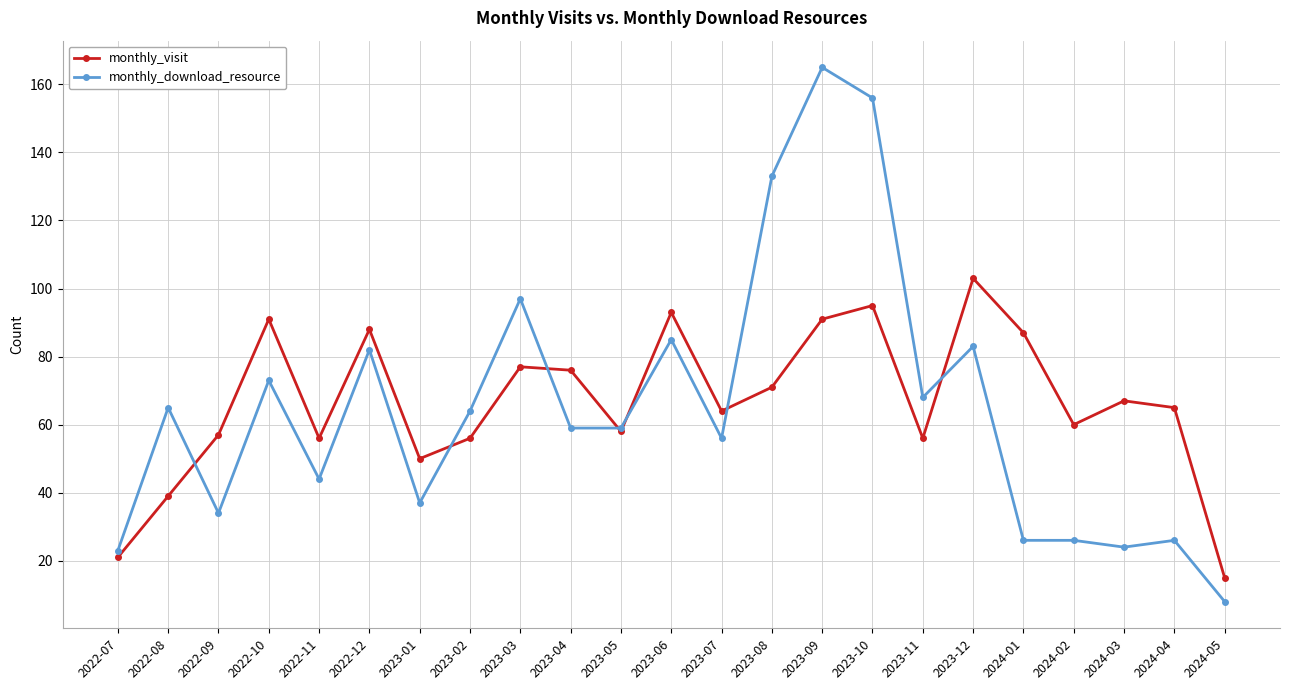

At which category is the sum across all series the highest?

2023-09